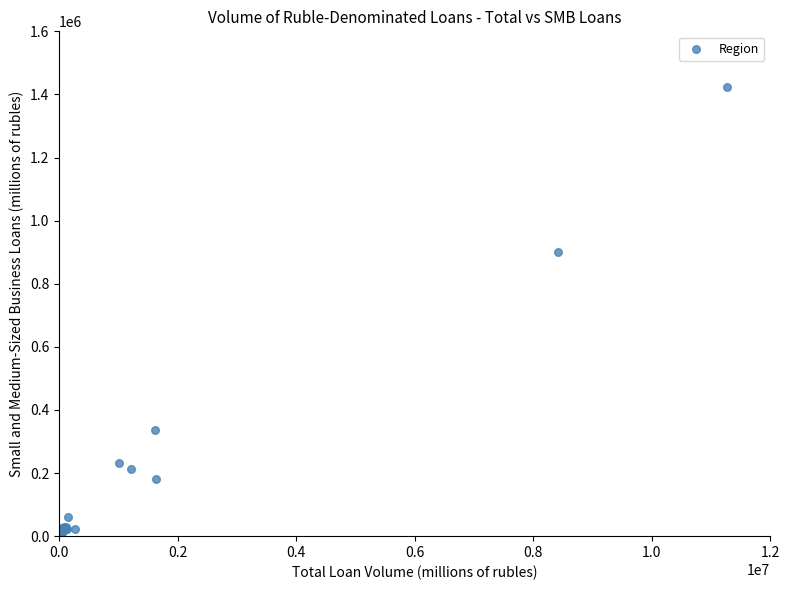

What Y value in the scatter plot is closest to 711603?

899177